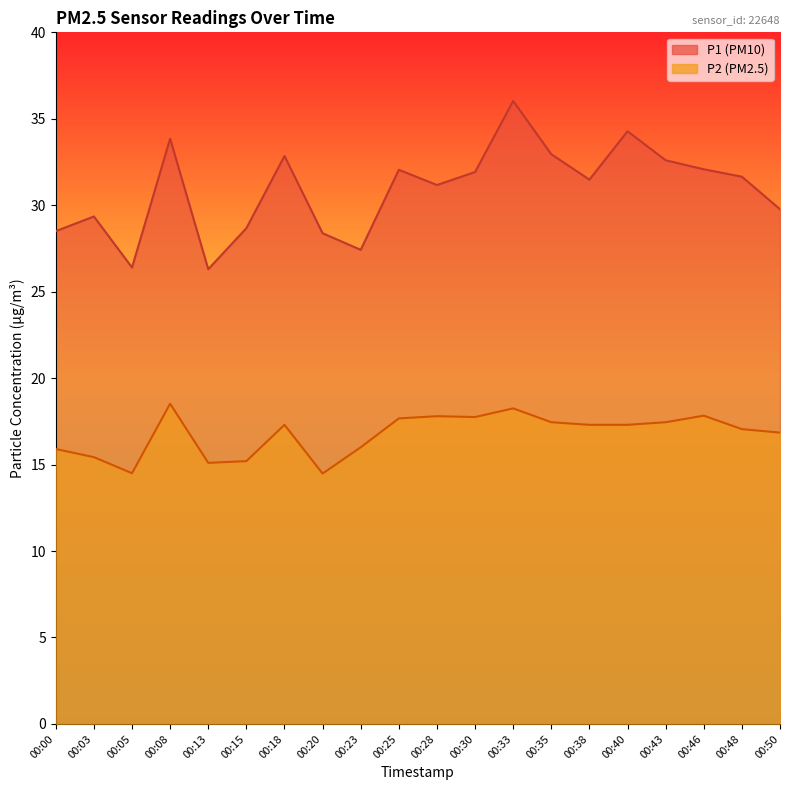

What is the sum of the P1 values at 00:28 and 00:33?

67.2